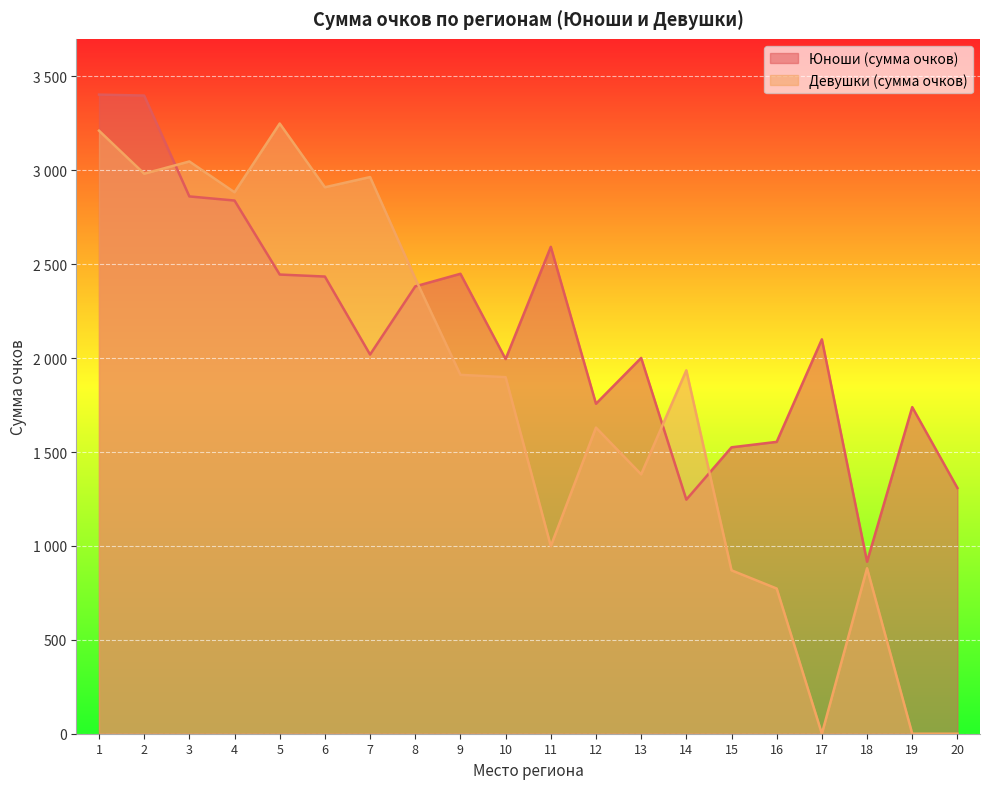

Reading right to left, list all the values displayed in this chart.

Юноши (сумма очков): 20=1308.5	19=1739.0	18=916.0	17=2100.0	16=1554.0	15=1525.0	14=1246.5	13=2001.0	12=1757.0	11=2592.5	10=1995.0	9=2449.0	8=2382.0	7=2019.0	6=2434.3	5=2445.0	4=2839.0	3=2861.0	2=3398.0	1=3403.0
Девушки (сумма очков): 20=0.0	19=0.0	18=881.0	17=0.0	16=773.0	15=870.0	14=1935.0	13=1381.0	12=1630.0	11=999.0	10=1898.5	9=1911.0	8=2424.0	7=2964.0	6=2909.7	5=3249.0	4=2883.0	3=3047.0	2=2982.0	1=3211.0